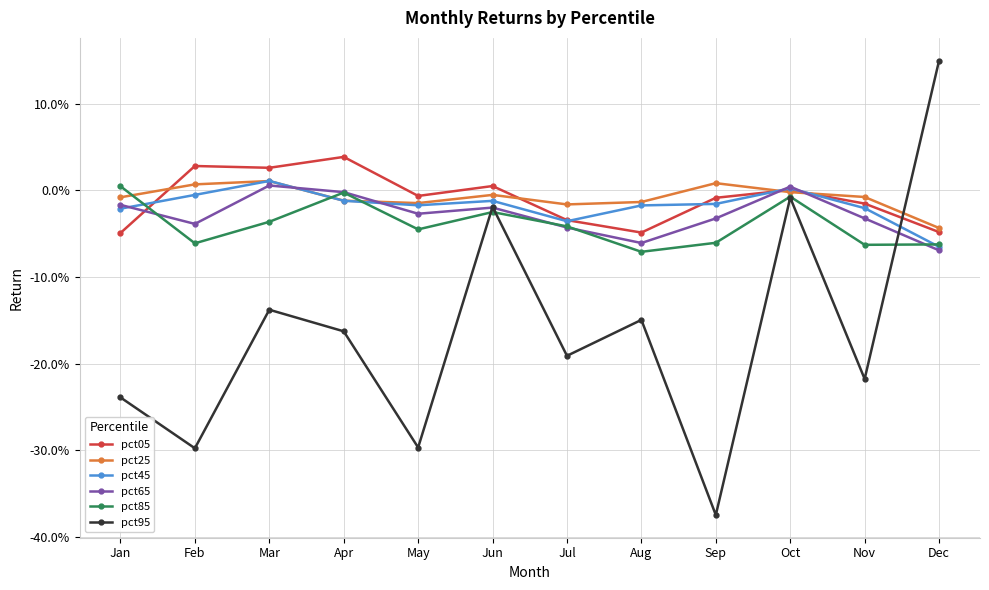

Reading left to right, transcribe all the data shown in this chart.

pct05: Jan=-0.0	Feb=0.0	Mar=0.0	Apr=0.0	May=-0.0	Jun=0.0	Jul=-0.0	Aug=-0.0	Sep=-0.0	Oct=0.0	Nov=-0.0	Dec=-0.0
pct25: Jan=-0.0	Feb=0.0	Mar=0.0	Apr=-0.0	May=-0.0	Jun=-0.0	Jul=-0.0	Aug=-0.0	Sep=0.0	Oct=-0.0	Nov=-0.0	Dec=-0.0
pct45: Jan=-0.0	Feb=-0.0	Mar=0.0	Apr=-0.0	May=-0.0	Jun=-0.0	Jul=-0.0	Aug=-0.0	Sep=-0.0	Oct=0.0	Nov=-0.0	Dec=-0.1
pct65: Jan=-0.0	Feb=-0.0	Mar=0.0	Apr=-0.0	May=-0.0	Jun=-0.0	Jul=-0.0	Aug=-0.1	Sep=-0.0	Oct=0.0	Nov=-0.0	Dec=-0.1
pct85: Jan=0.0	Feb=-0.1	Mar=-0.0	Apr=-0.0	May=-0.0	Jun=-0.0	Jul=-0.0	Aug=-0.1	Sep=-0.1	Oct=-0.0	Nov=-0.1	Dec=-0.1
pct95: Jan=-0.2	Feb=-0.3	Mar=-0.1	Apr=-0.2	May=-0.3	Jun=-0.0	Jul=-0.2	Aug=-0.1	Sep=-0.4	Oct=-0.0	Nov=-0.2	Dec=0.1